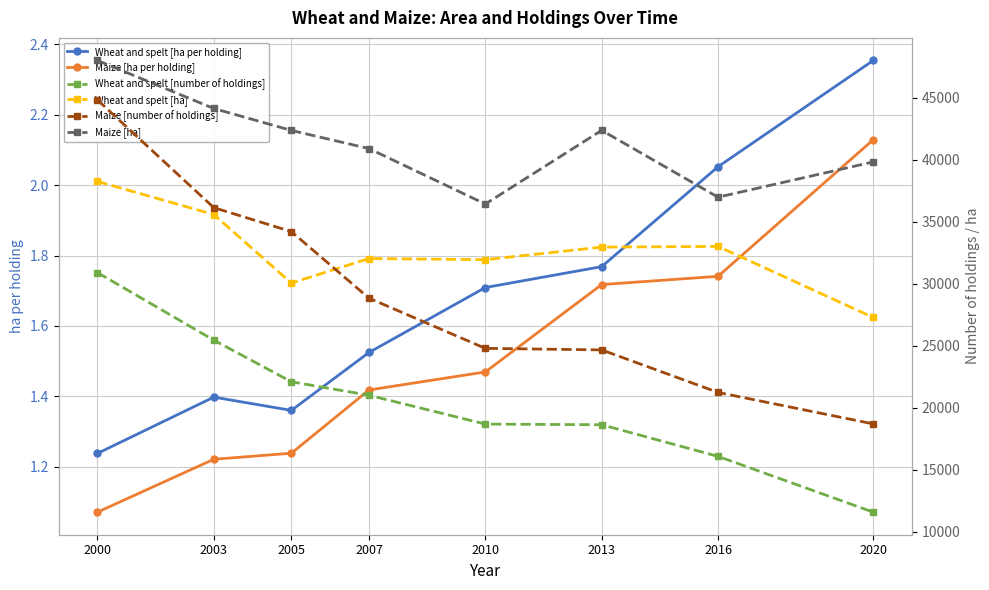

How many values in the Wheat and spelt [ha] series are below 32959?

4